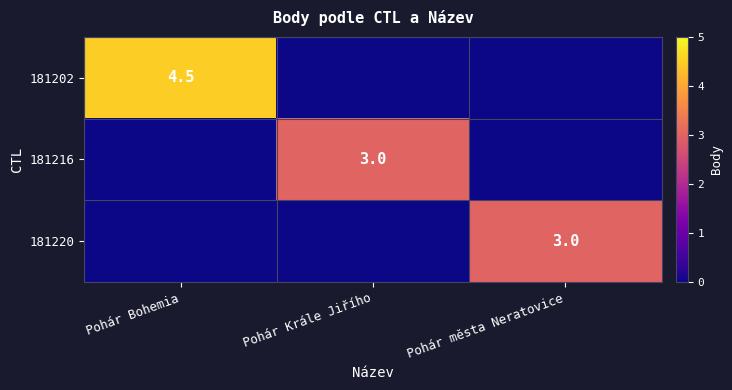

The 181216 series shows 3.0 at Pohár Krále Jiřího. True or false?

True